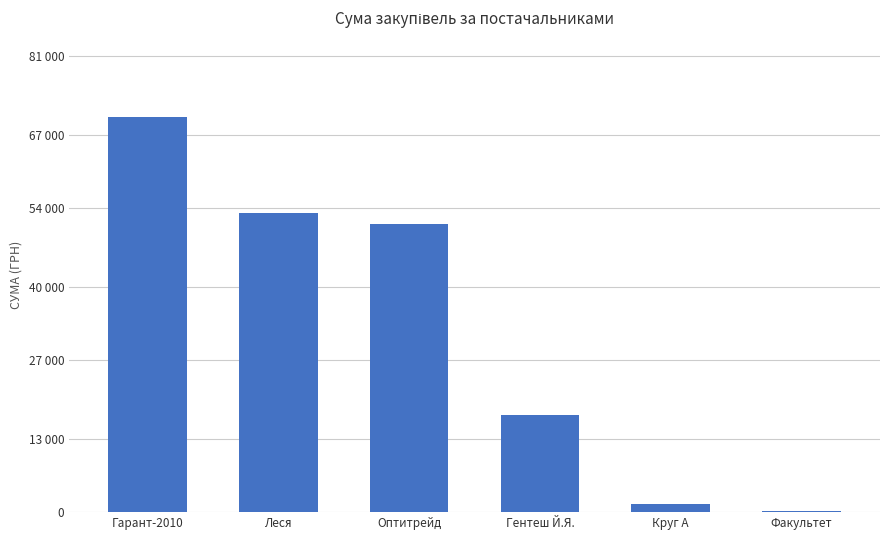

Rank the categories by value from highest to lowest.

Гарант-2010, Леся, Оптитрейд, Гентеш Й.Я., Круг А, Факультет